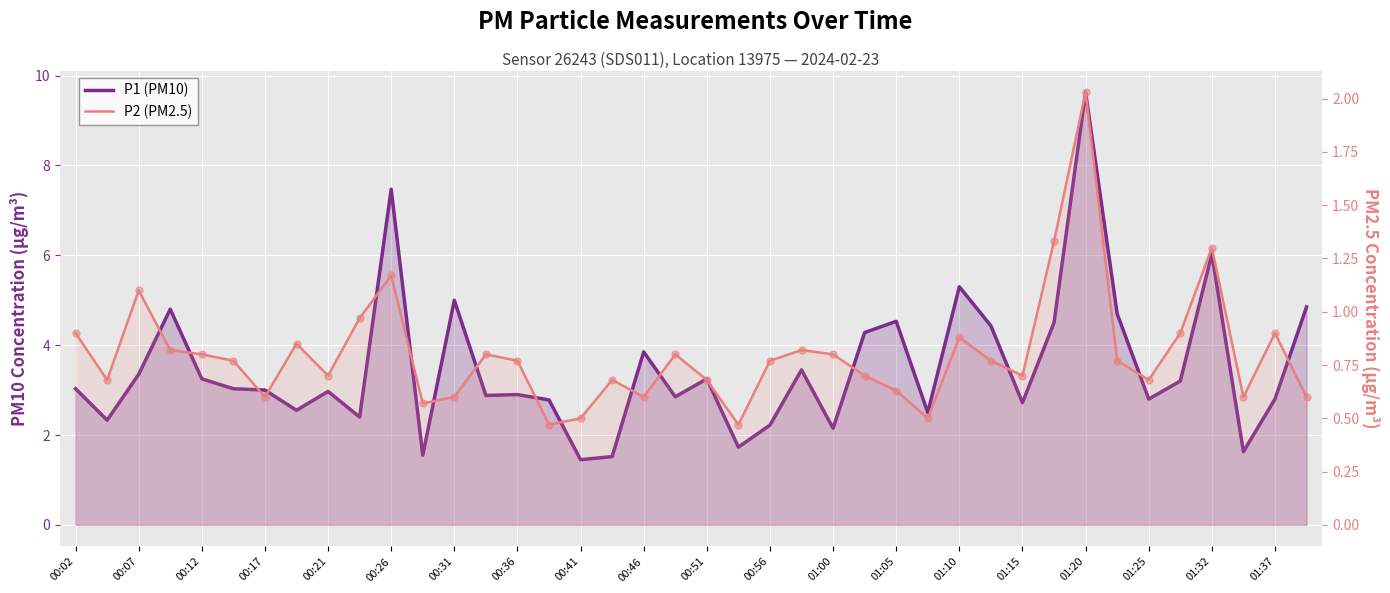

What are all the series names shown in the legend?

P1 (PM10), P2 (PM2.5)